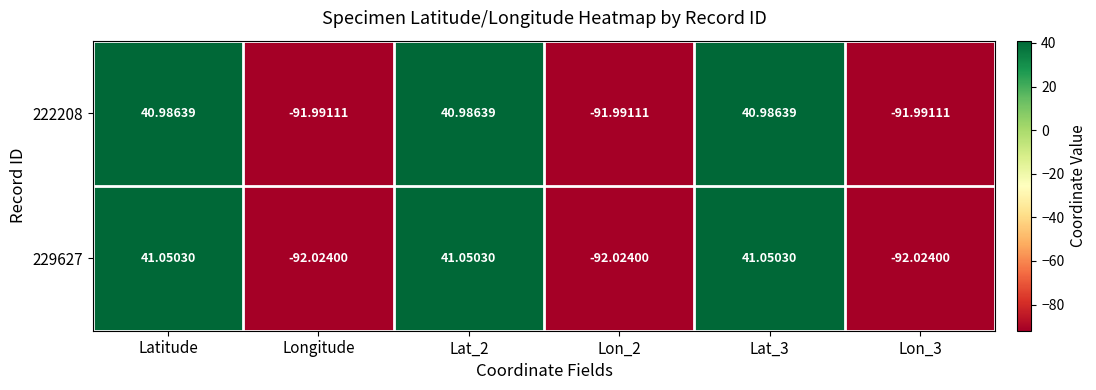

Is the value of 229627 at Longitude greater than the value of 222208 at Lon_2?

No